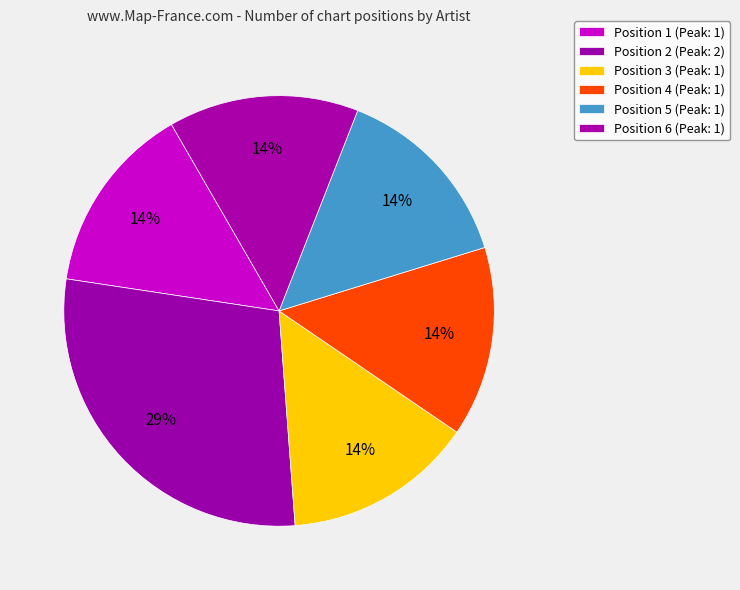

Does Position 3 represent more than half of the total?

No